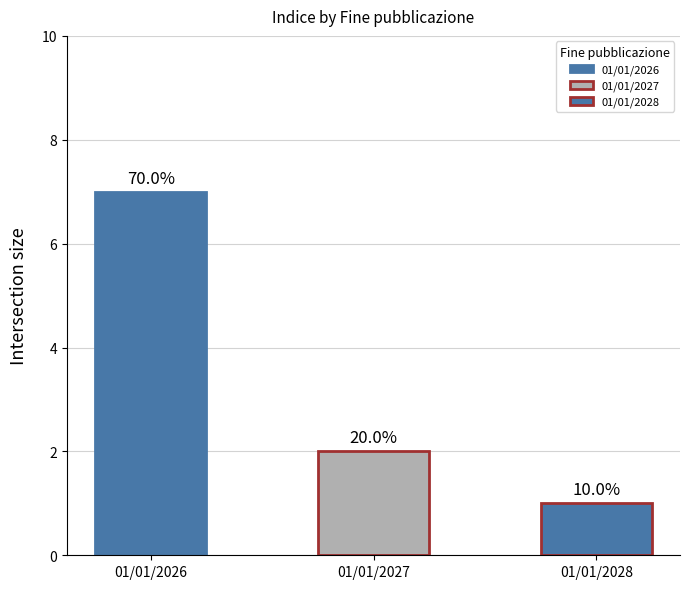

Is it true that the value at 01/01/2028 is 1?

True